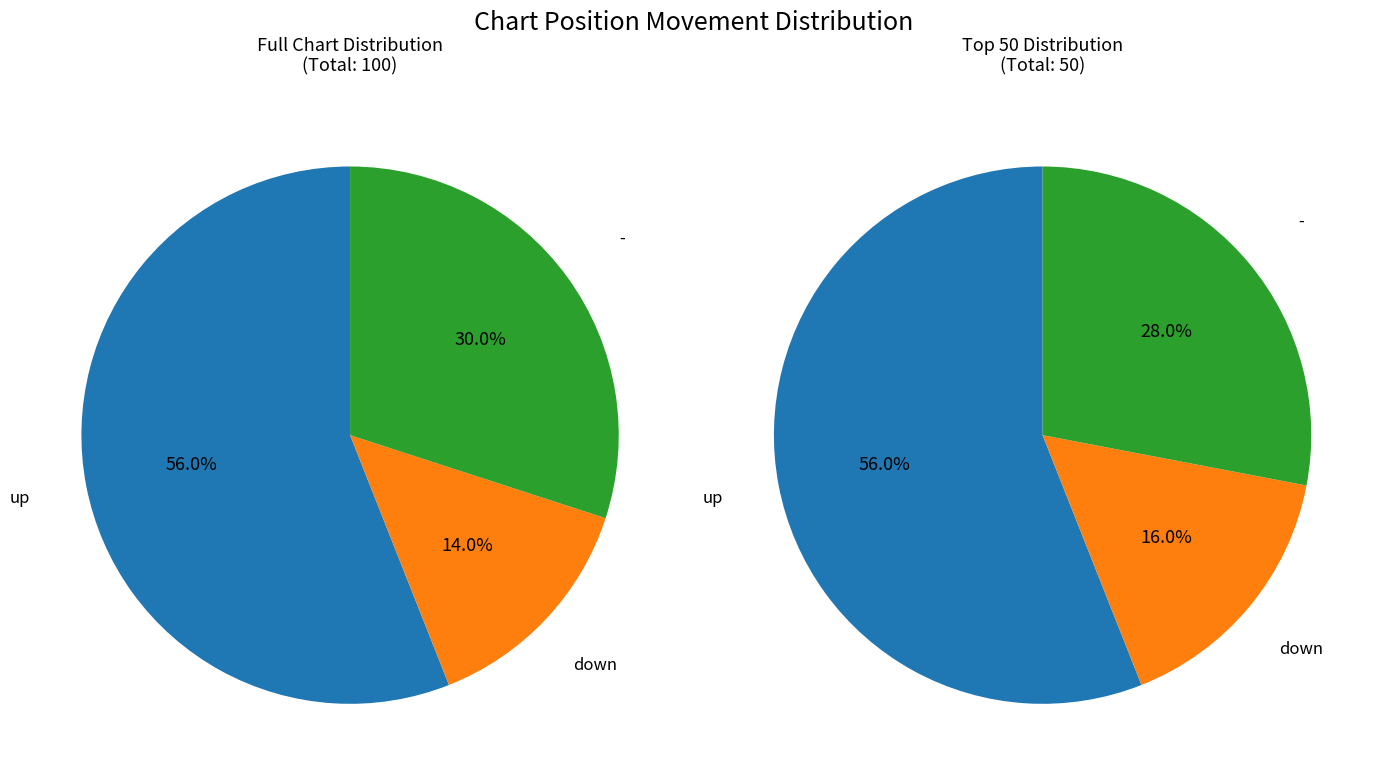

Which slice represents more than half of the pie?

up